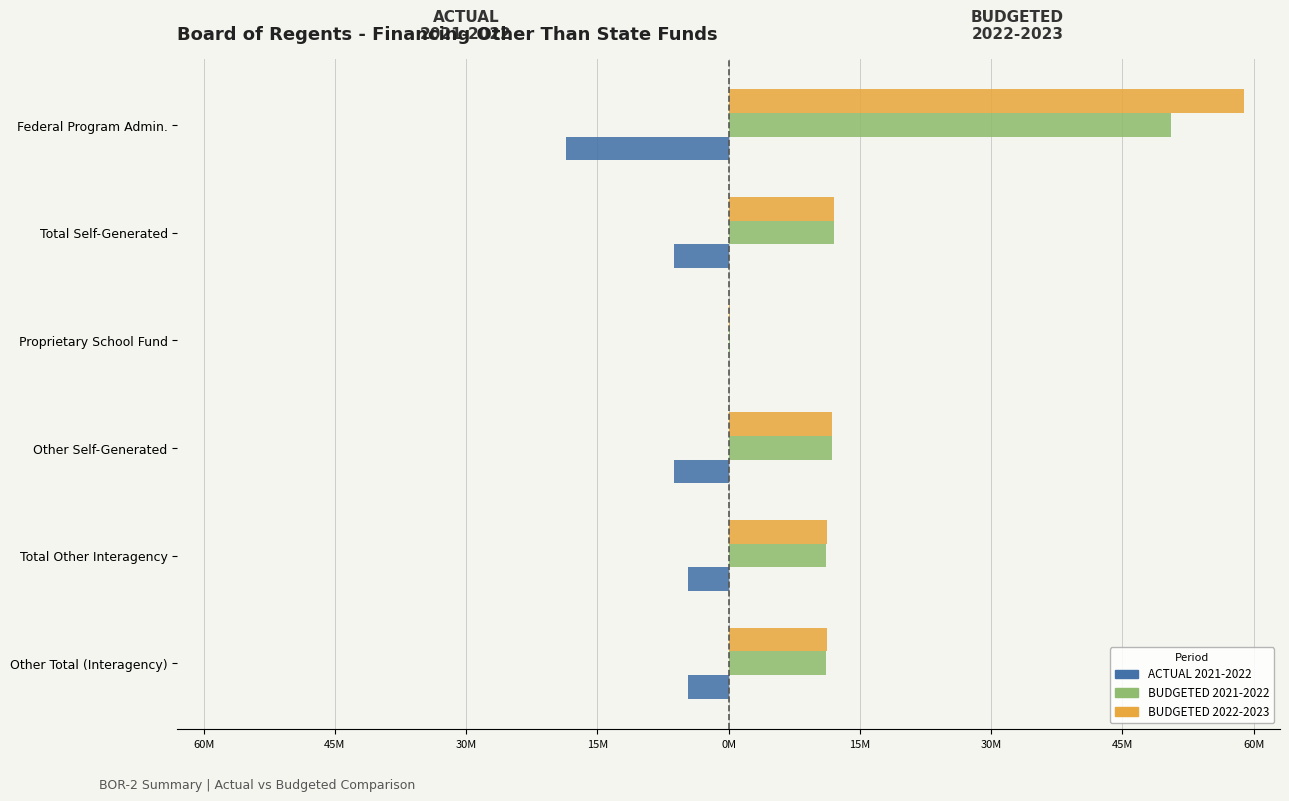

What are all the series names shown in the legend?

ACTUAL 2021-2022, BUDGETED 2021-2022, BUDGETED 2022-2023